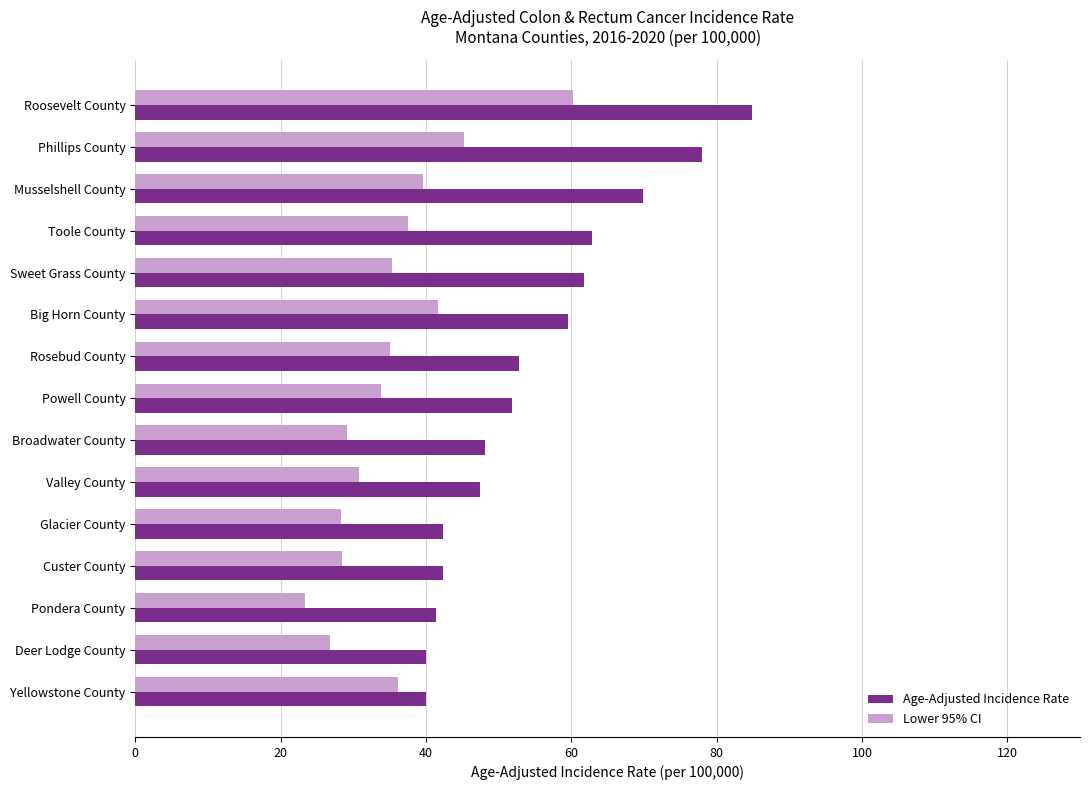

How many data points in Lower 95% CI are above 35?

8